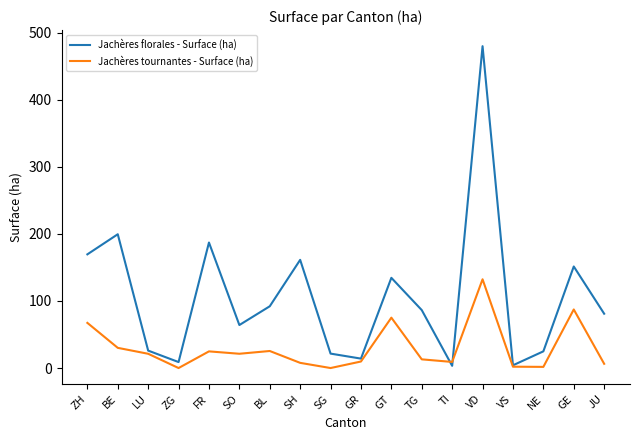

The Jachères florales - Surface (ha) series shows 276.5 at ZH. True or false?

False